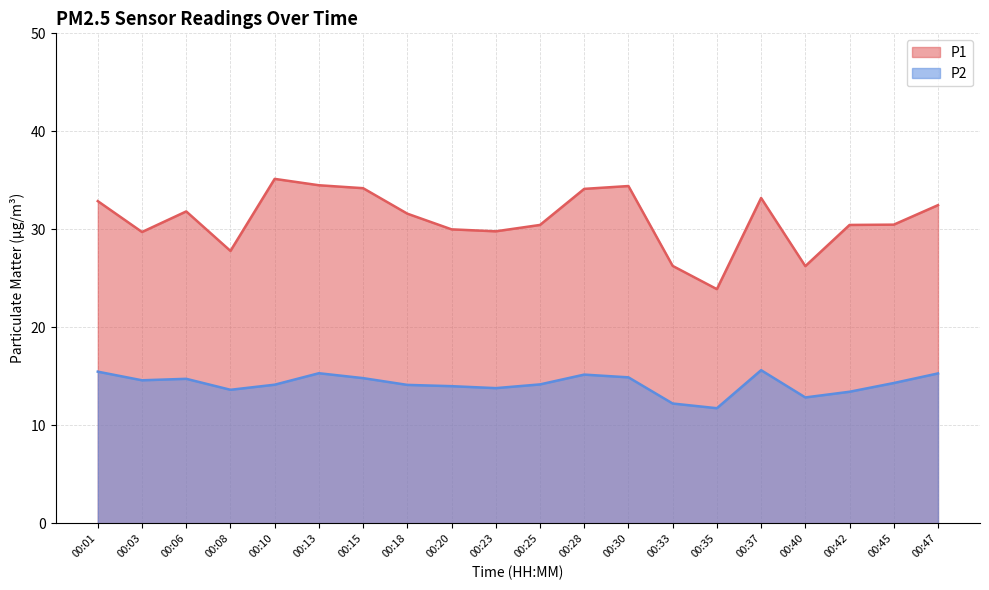

What is the total value across all series at 00:30?

49.3